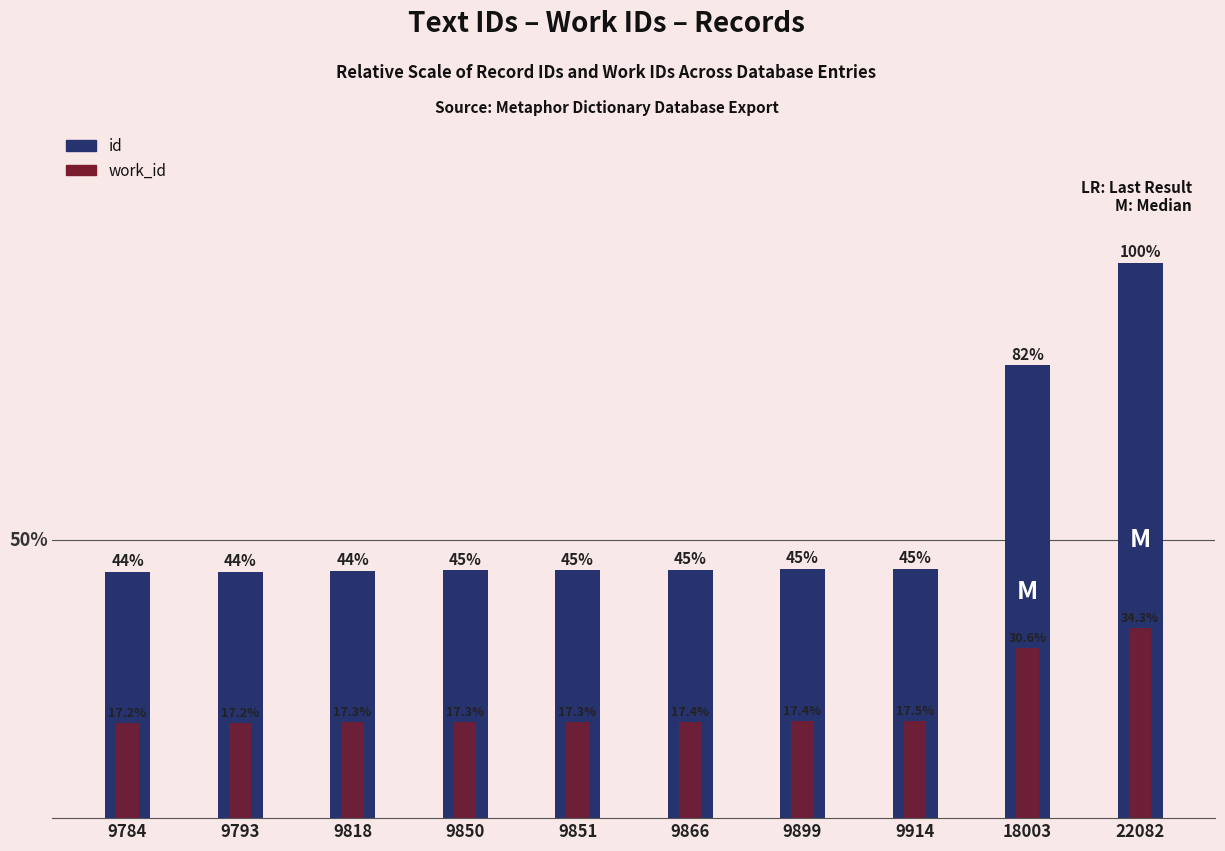

How many groups of bars are there?

10